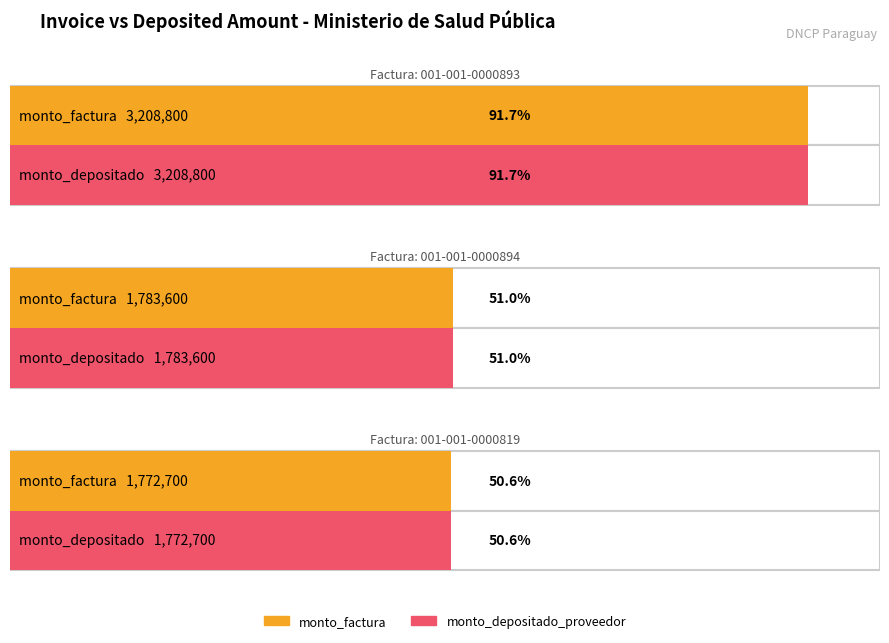

How many bars are there in each group?

2